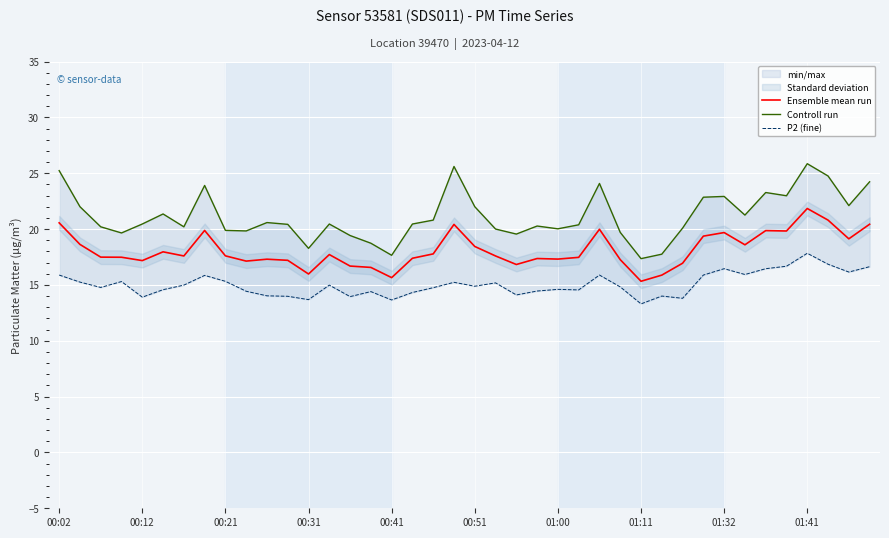

True or false: Ensemble mean run and Controll run cross at least once.

False